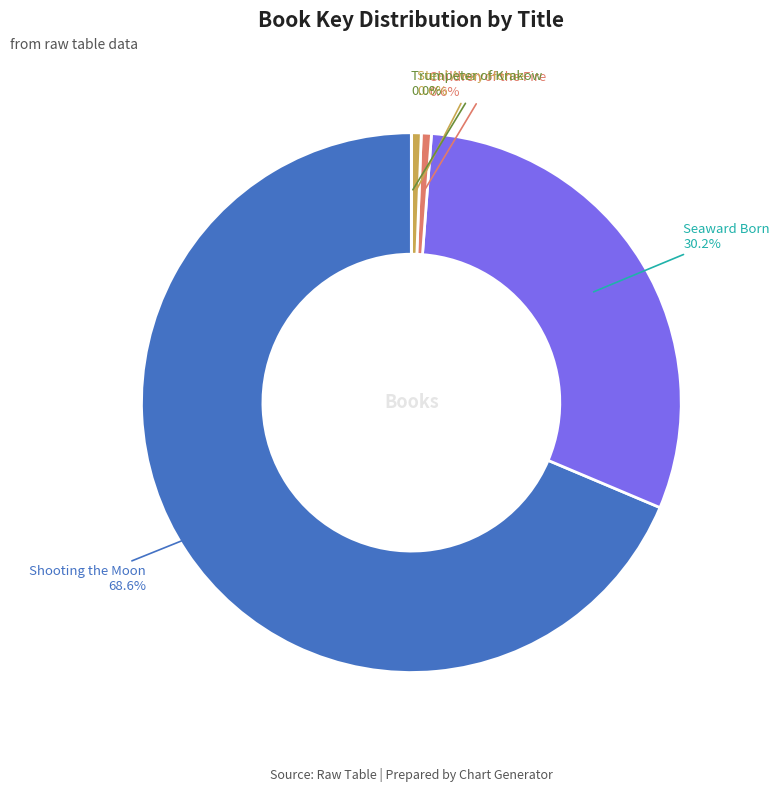

Approximately how many times larger is the value at Seaward Born compared to Shooting the Moon?

0.4